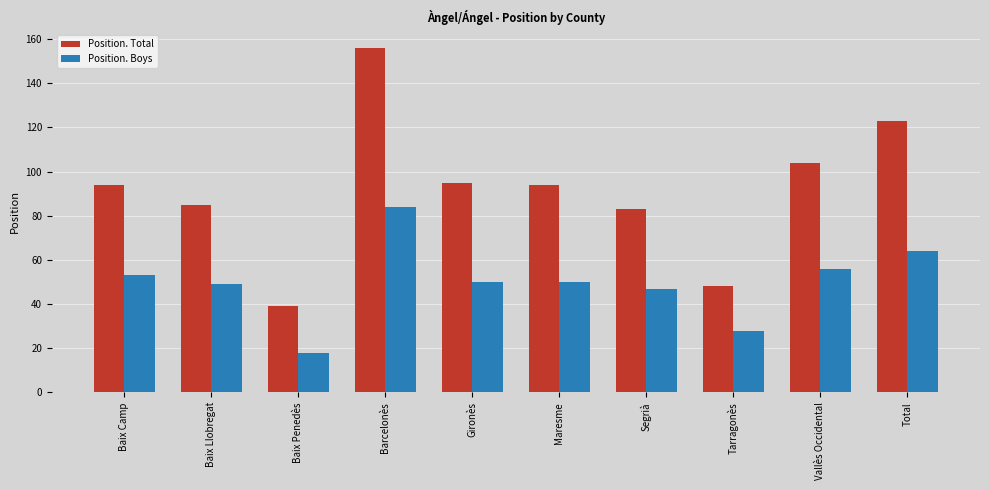

What is the maximum value for Position. Boys?

84